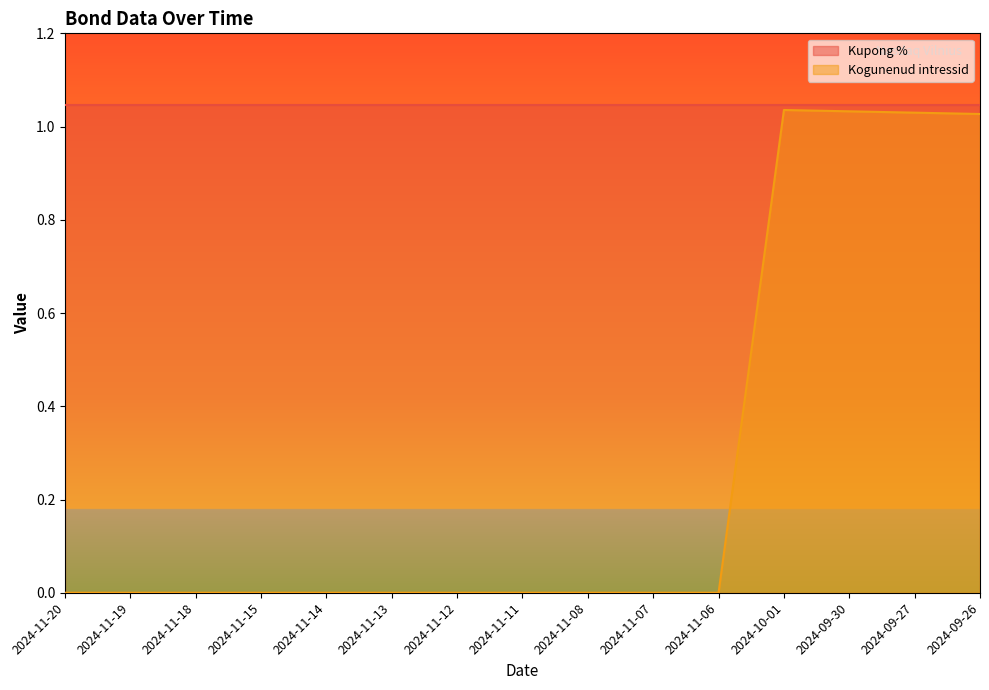

Reading left to right, what are all the values shown in this chart?

0.0	0.0	0.0	0.0	0.0	0.0	0.0	0.0	0.0	0.0	0.0	1.0	1.0	1.0	1.0